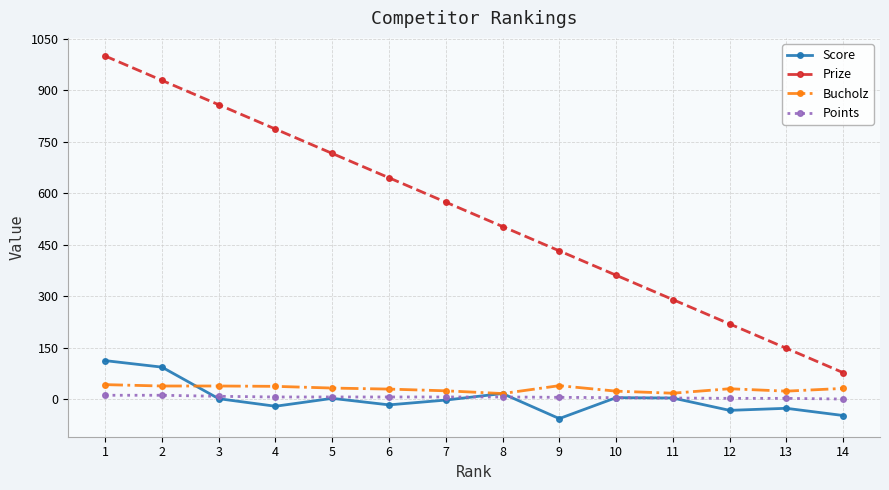

At which label does Score first exceed 1?

1